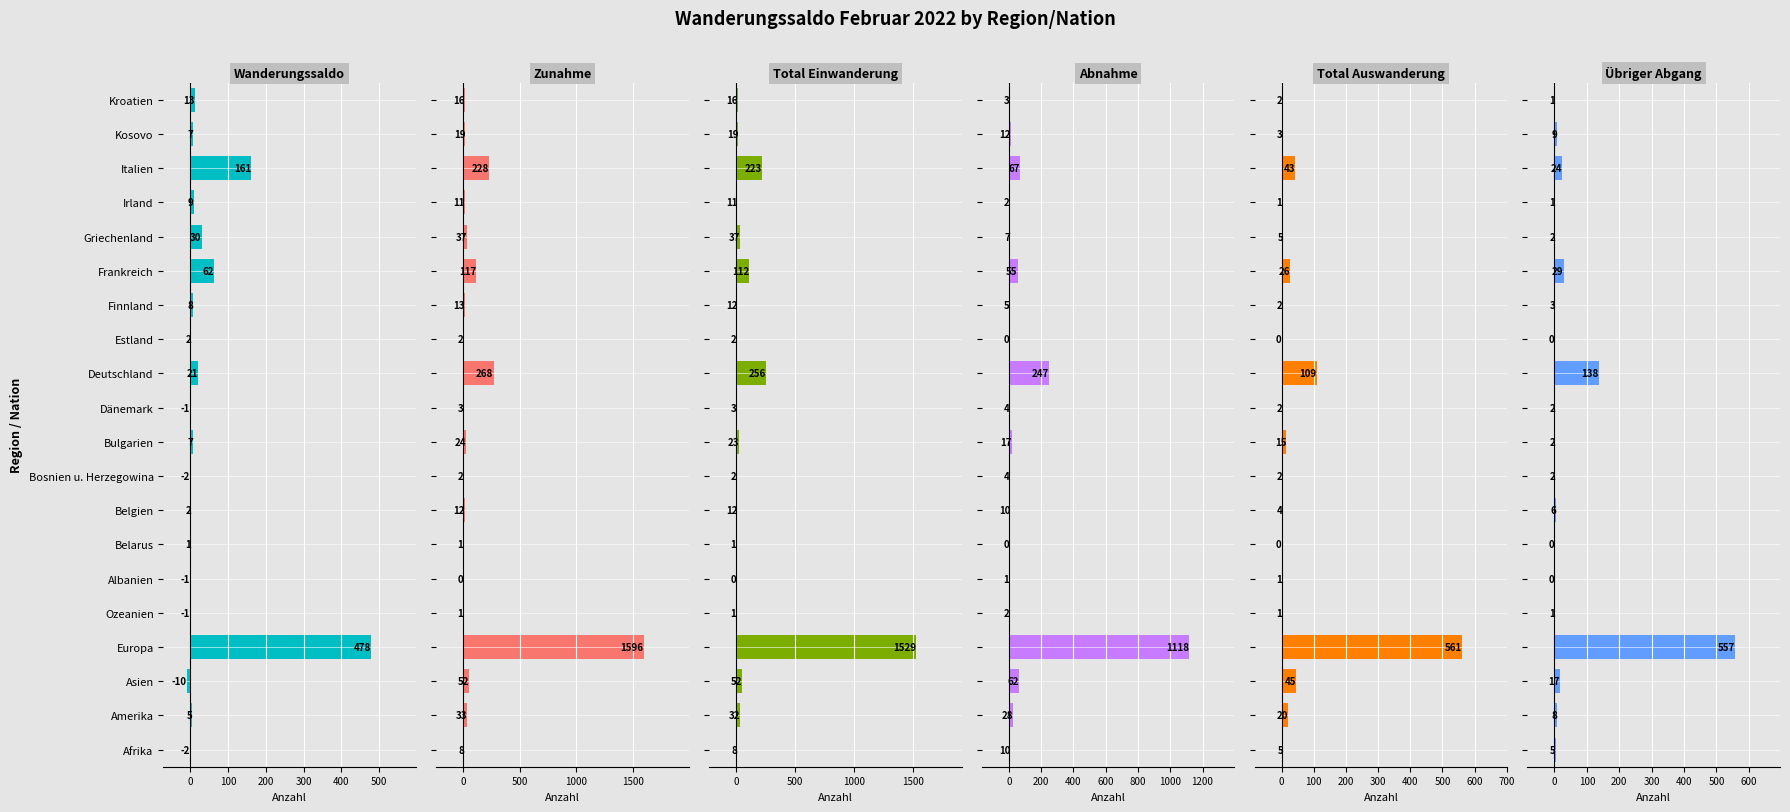

What is the smallest value displayed?

-10